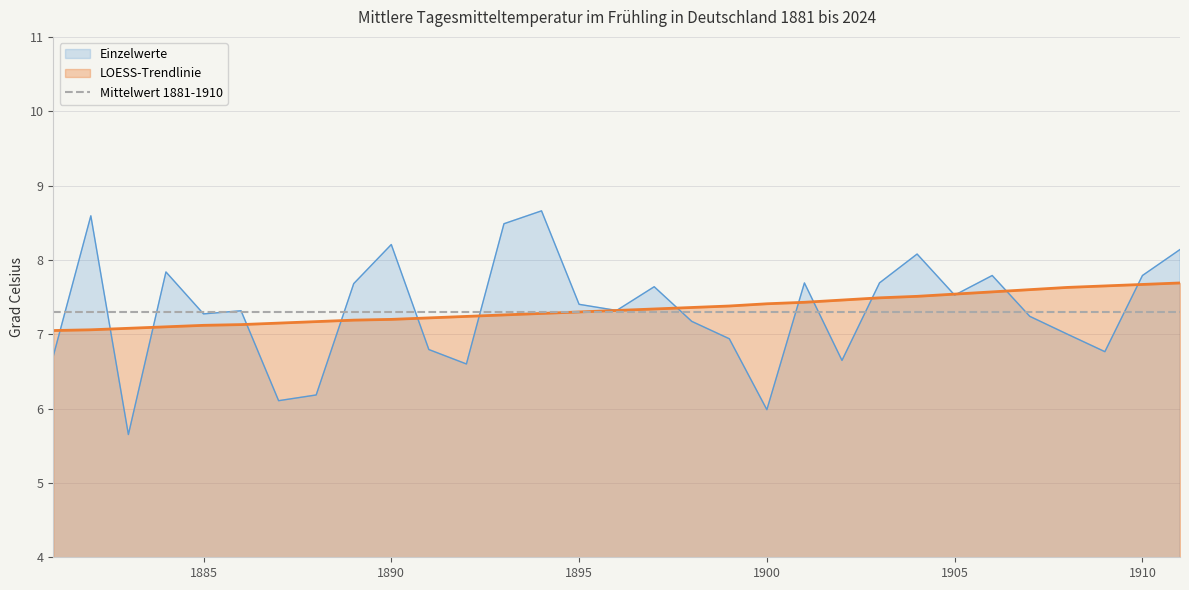

What is the difference between the second highest and second lowest values in the Einzelwerte series?

2.6